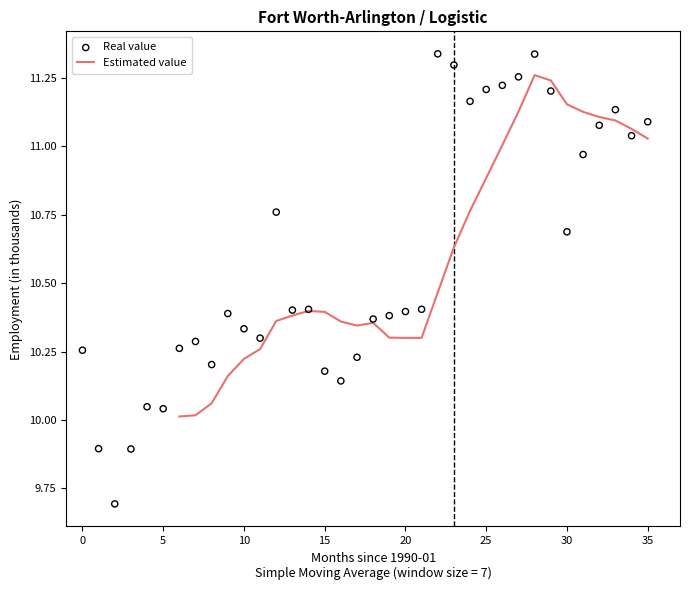

What is the total value across all series at 31?

22.1